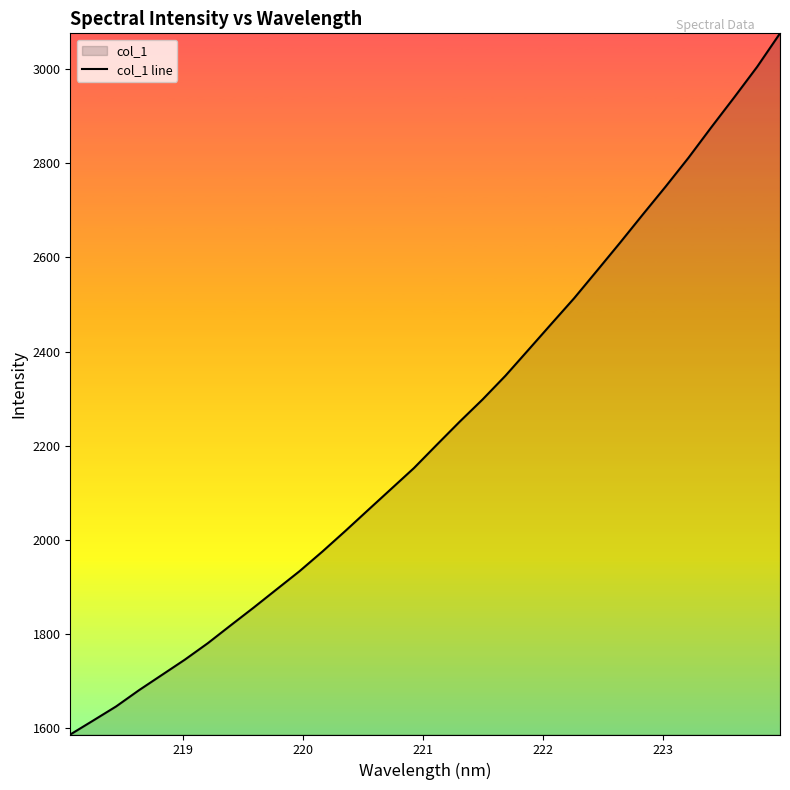

What is the value of the 26th point from the left?

2691.3